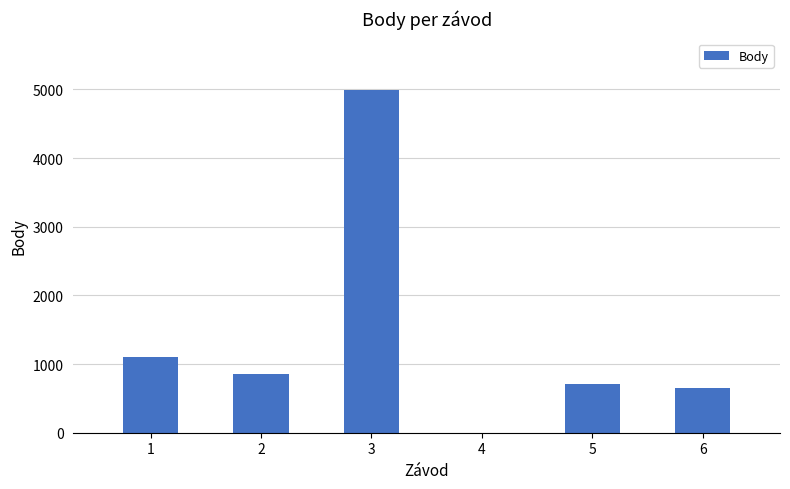

Does the chart contain stacked bars?

No